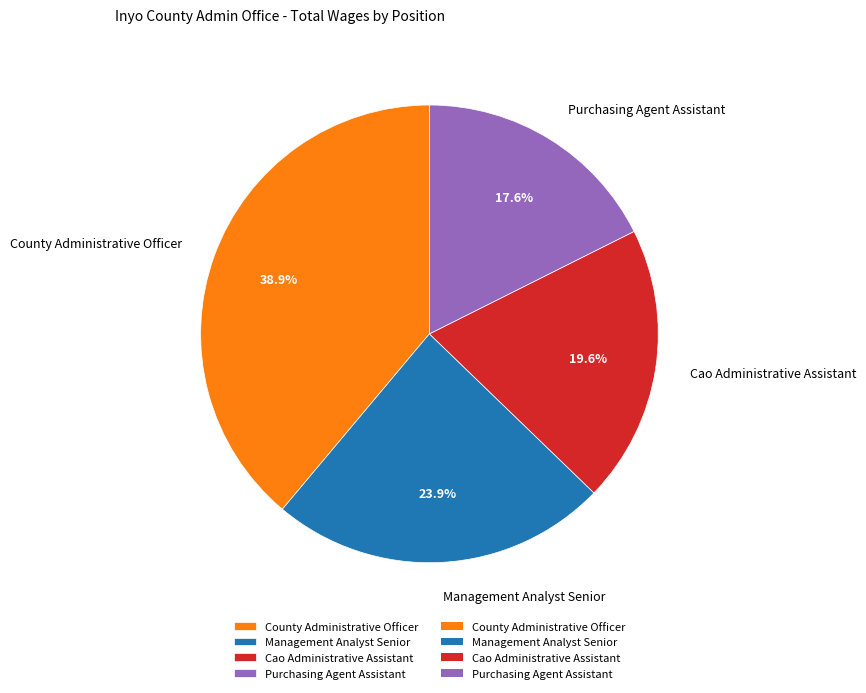

Rank the categories by value from highest to lowest.

County Administrative Officer, Management Analyst Senior, Cao Administrative Assistant, Purchasing Agent Assistant